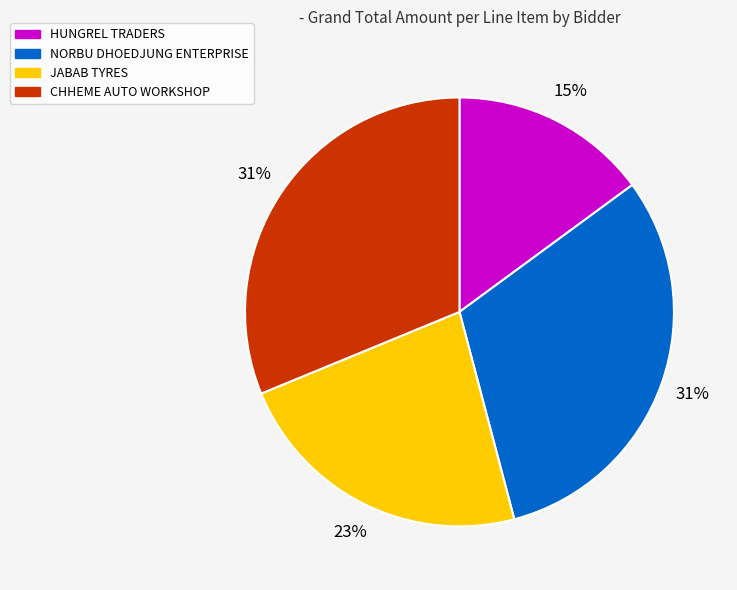

To the nearest percent, what portion does HUNGREL TRADERS represent?

15%